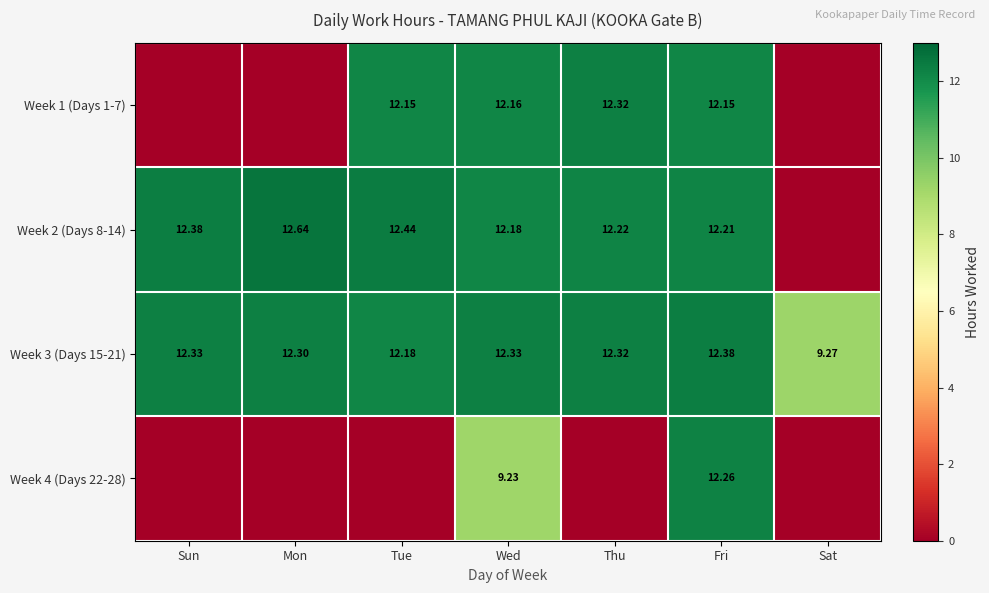

Which category has the highest value in the Week 3 (Days 15-21) series?

Fri